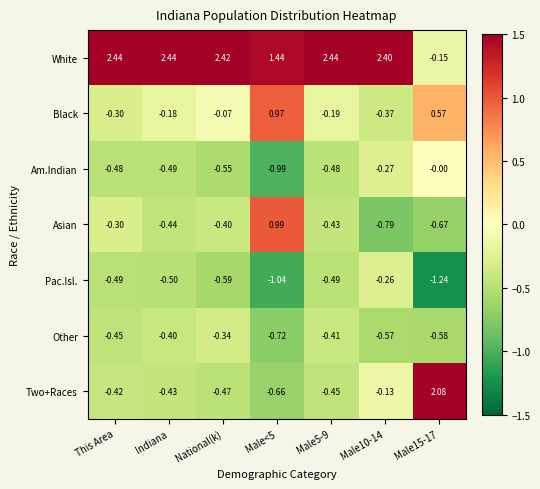

Which series has the largest total across all categories?

White